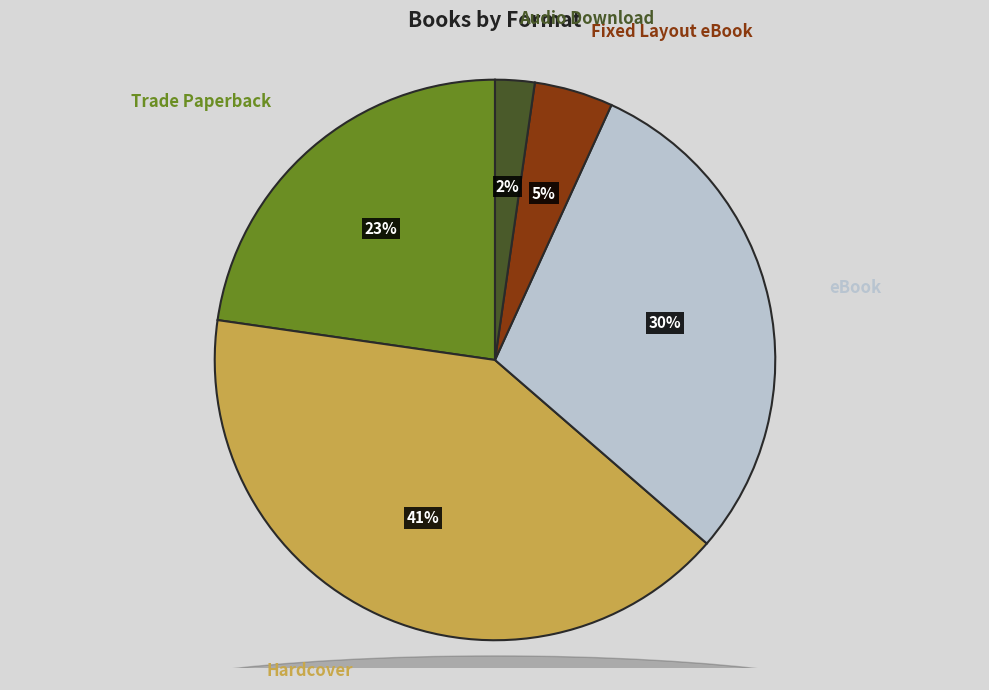

Combined, do Fixed Layout eBook and Audio Download account for over 50%?

No